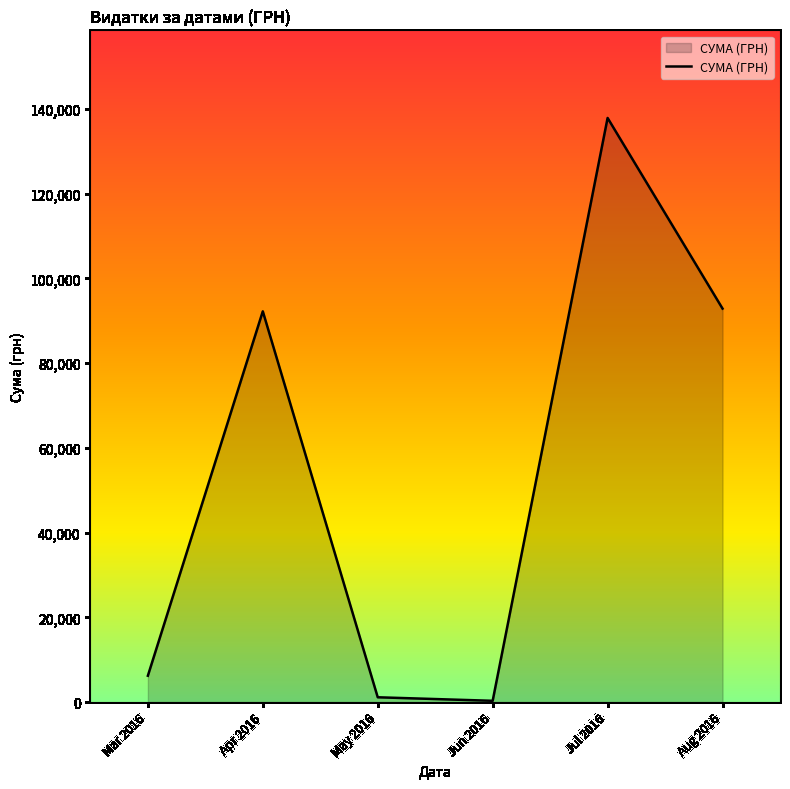

True or false: the data has more than 0 interior local peaks.

True